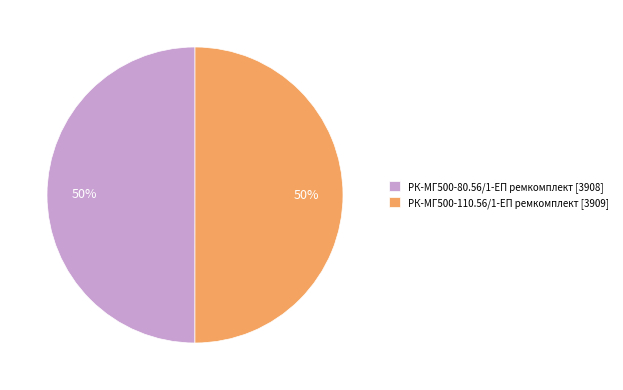

Approximately how many times larger is the value at РК-МГ500-110.56/1-ЕП ремкомплект [3909] compared to РК-МГ500-80.56/1-ЕП ремкомплект [3908]?

1.0